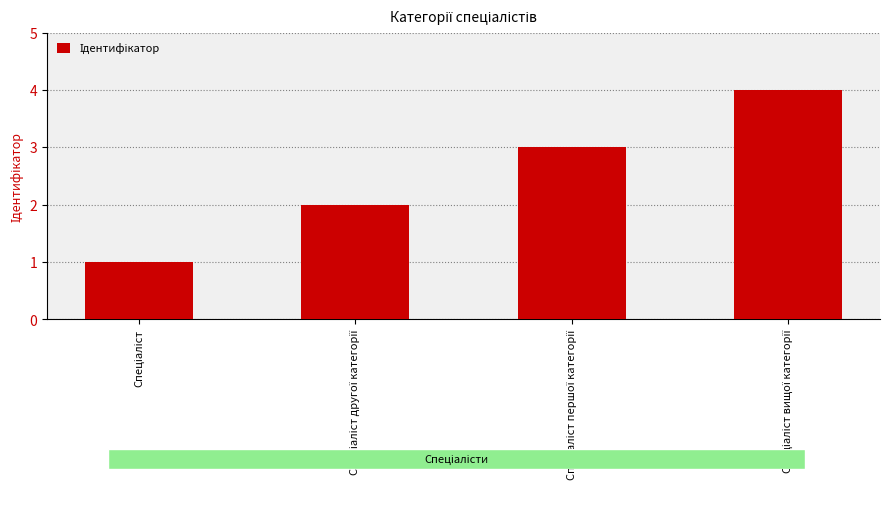

What is the maximum value shown in the chart?

4